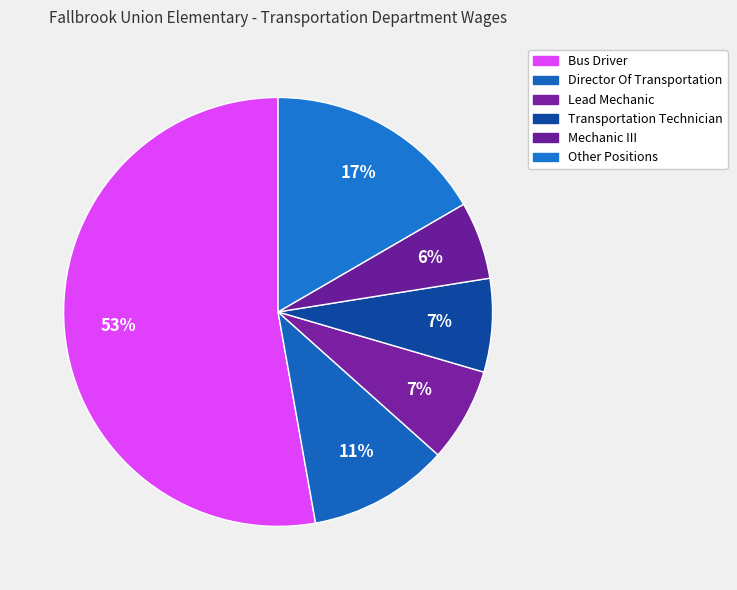

What is the largest slice in the pie chart?

Bus Driver